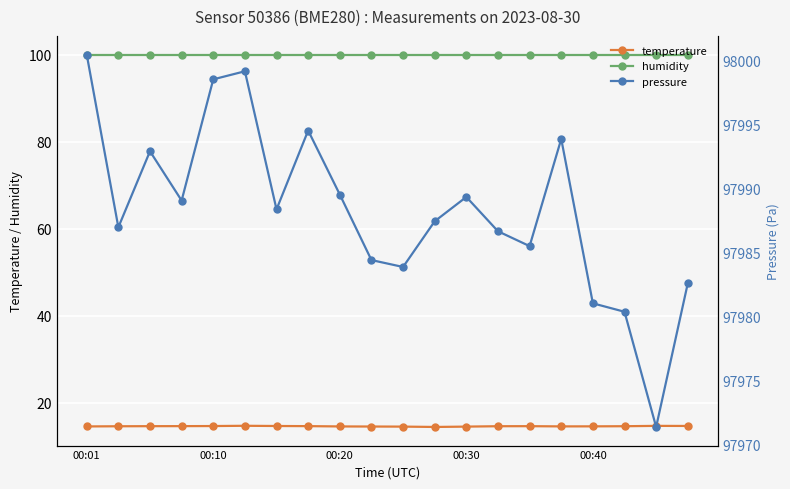

The value of temperature at 00:01 is 3.0. True or false?

False